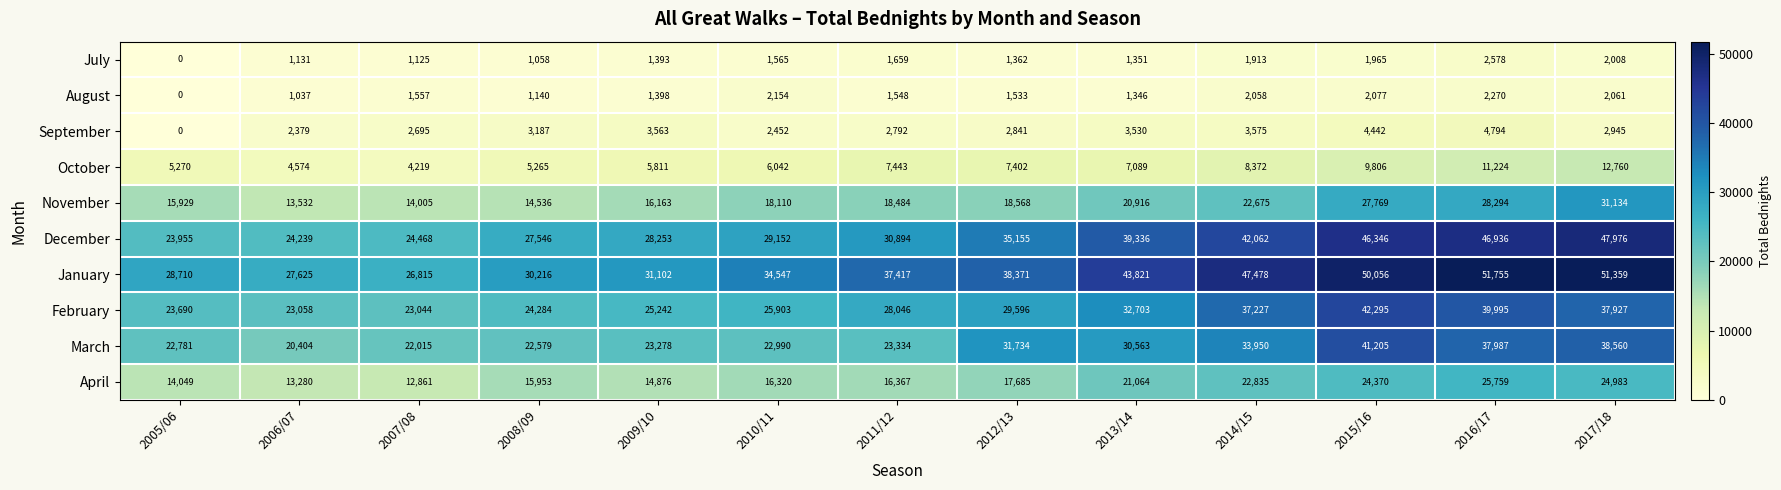

At which label is October closest to 8489?

2014/15